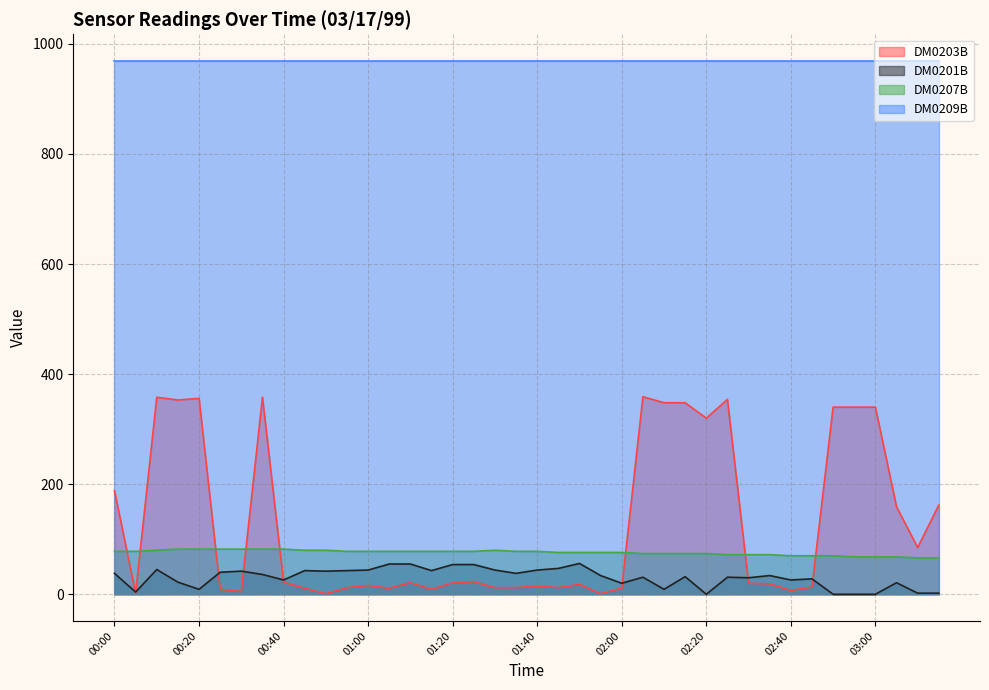

What is the sum of all DM0207B values?

3032